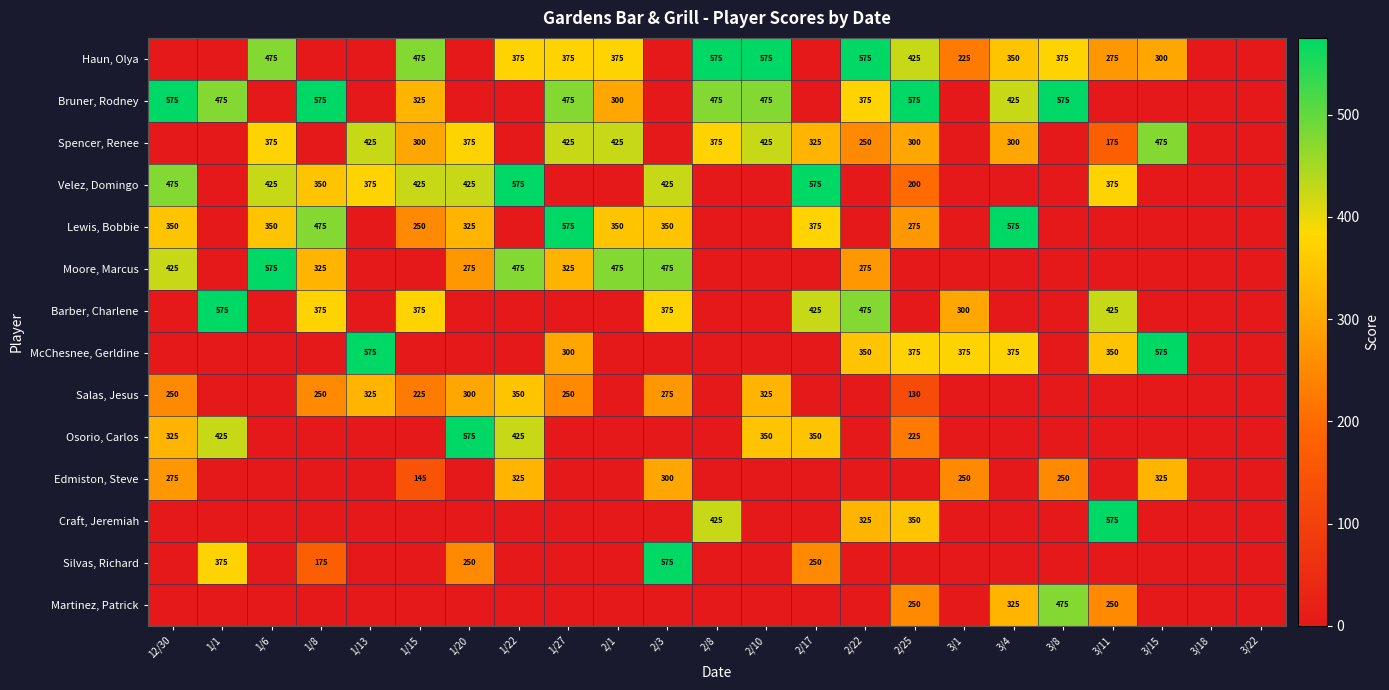

What is the sum of the Salas, Jesus values at 1/22 and 1/8?

600